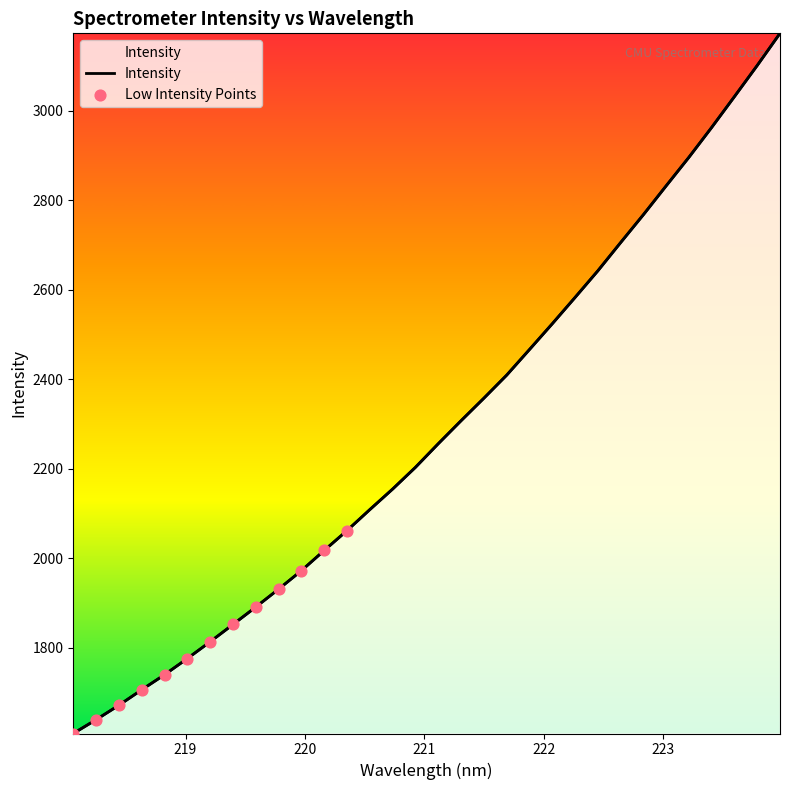

What is the change in value from 220.9264 to 223.5987?

+828.2